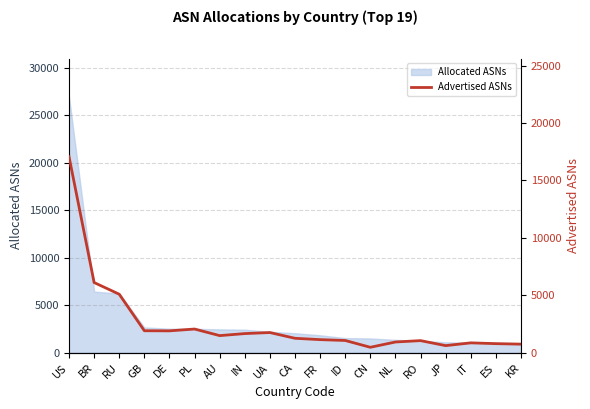

Is it true that Allocated ASNs equals 2534 at PL?

True